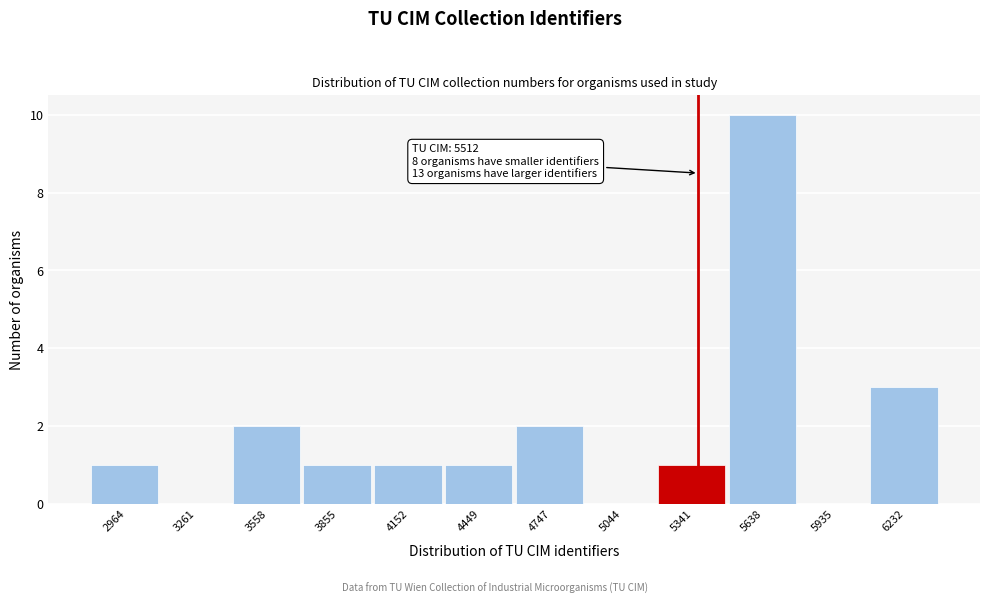

Reading left to right, list all the values displayed in this chart.

2964=1	3261=0	3558=2	3855=1	4152=1	4449=1	4747=2	5044=0	5341=1	5638=10	5935=0	6232=3